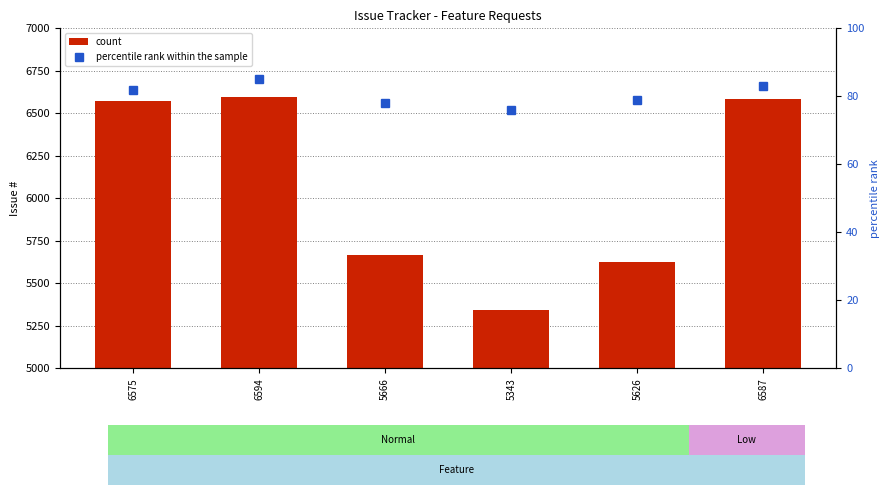

Which series has the largest total across all categories?

count